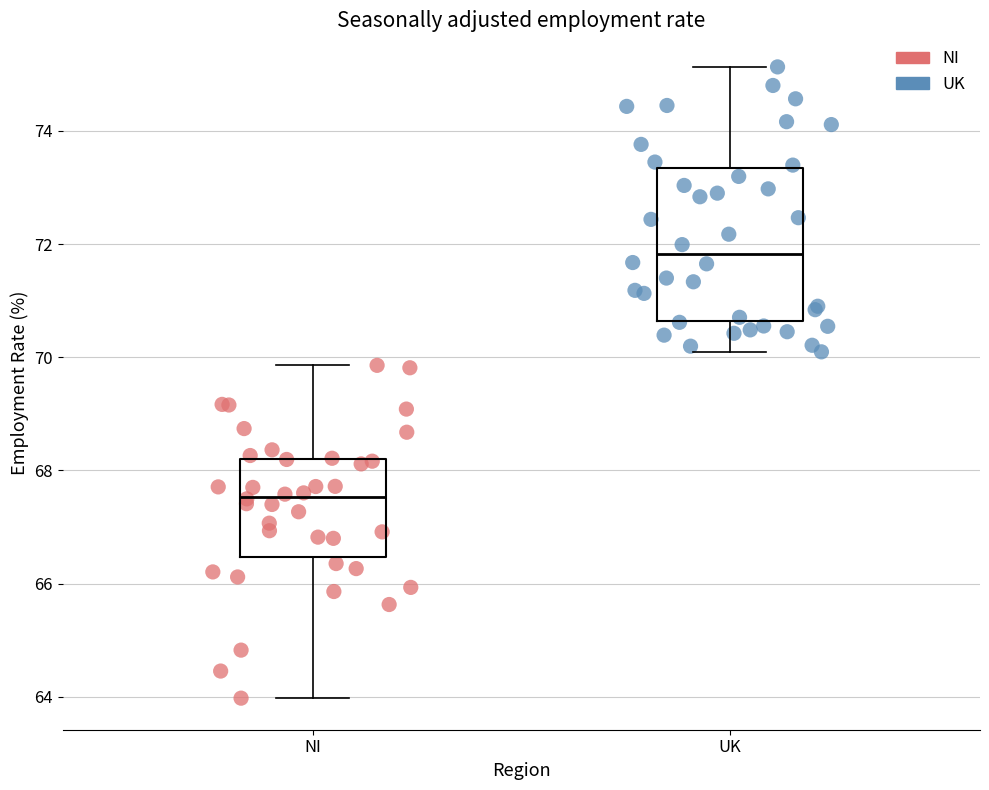

Which series reaches the maximum Y coordinate?

UK